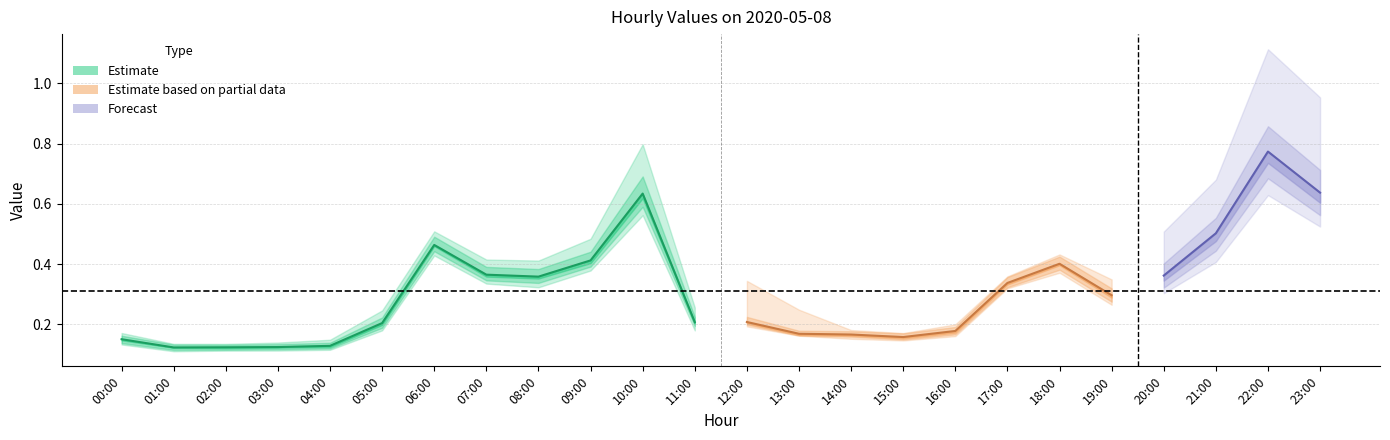

What is the label of the 9th point from the left?

08:00